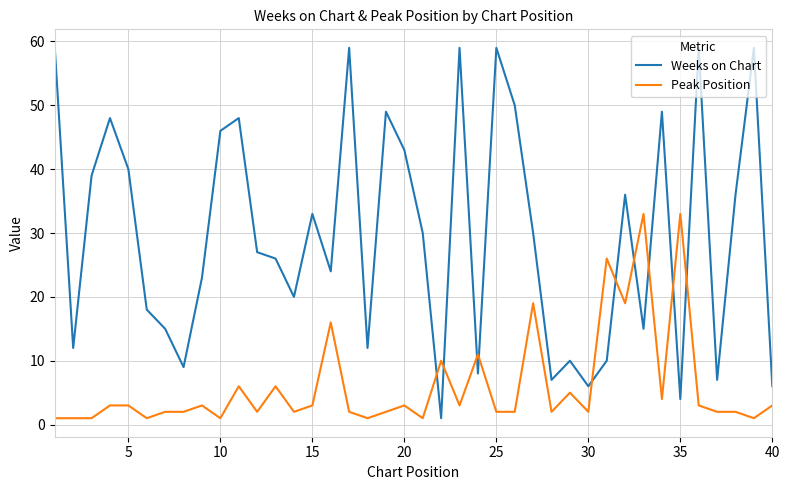

Rank the series by their average value, from highest to lowest.

Weeks on Chart, Peak Position